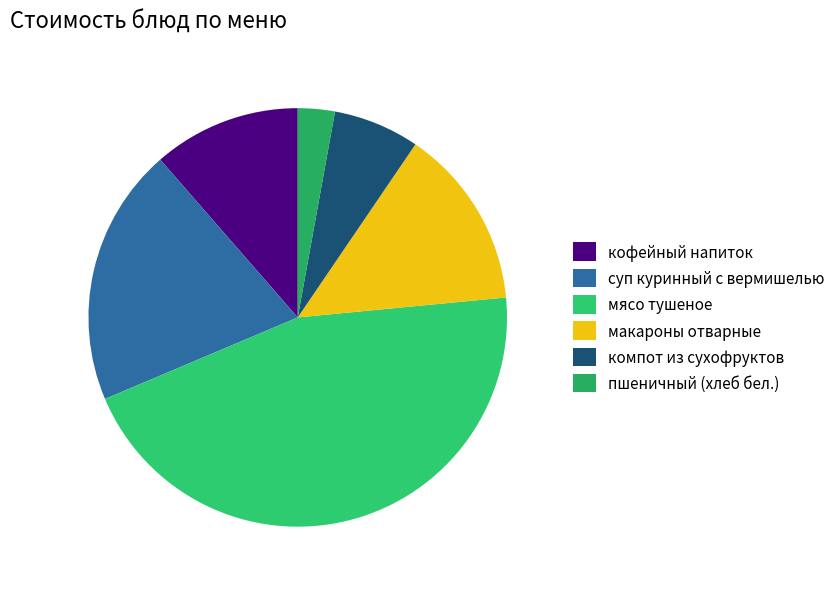

How many slices are in this pie chart?

6